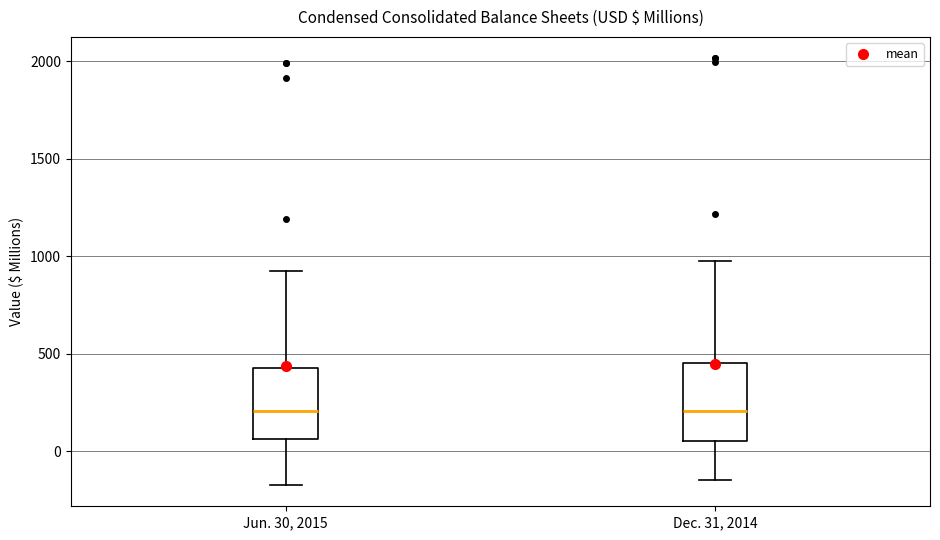

Where does the upper whisker of the box for Jun. 30, 2015 end on the y-axis? The values are not printed on the chart, so give them approximately, as read against the axis.

900